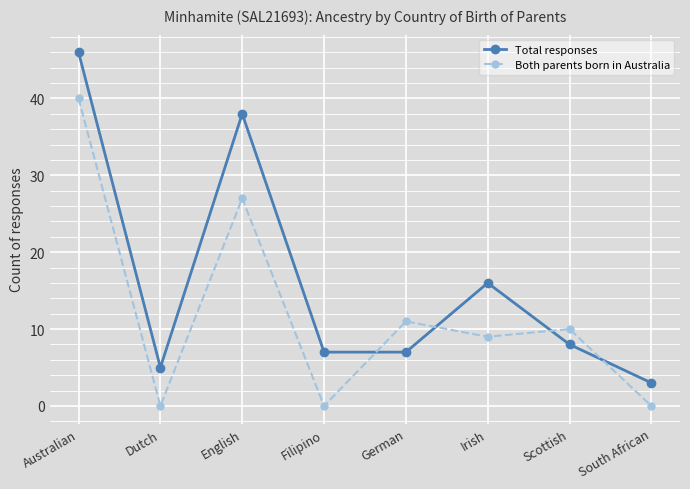

The Both parents born in Australia series shows 10 at Scottish. True or false?

True